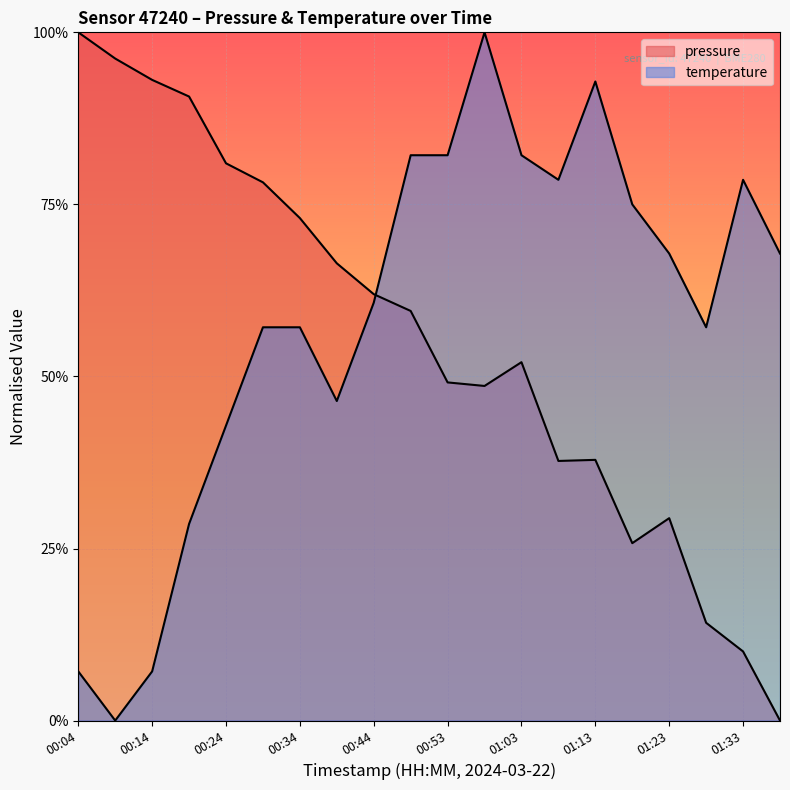

Reading left to right, extract all data points from this chart.

pressure: 00:04=1.0	00:09=1.0	00:14=0.9	00:19=0.9	00:24=0.8	00:29=0.8	00:34=0.7	00:39=0.7	00:44=0.6	00:48=0.6	00:53=0.5	00:58=0.5	01:03=0.5	01:08=0.4	01:13=0.4	01:18=0.3	01:23=0.3	01:28=0.1	01:33=0.1	01:38=0.0
temperature: 00:04=0.1	00:09=0.0	00:14=0.1	00:19=0.3	00:24=0.4	00:29=0.6	00:34=0.6	00:39=0.5	00:44=0.6	00:48=0.8	00:53=0.8	00:58=1.0	01:03=0.8	01:08=0.8	01:13=0.9	01:18=0.7	01:23=0.7	01:28=0.6	01:33=0.8	01:38=0.7